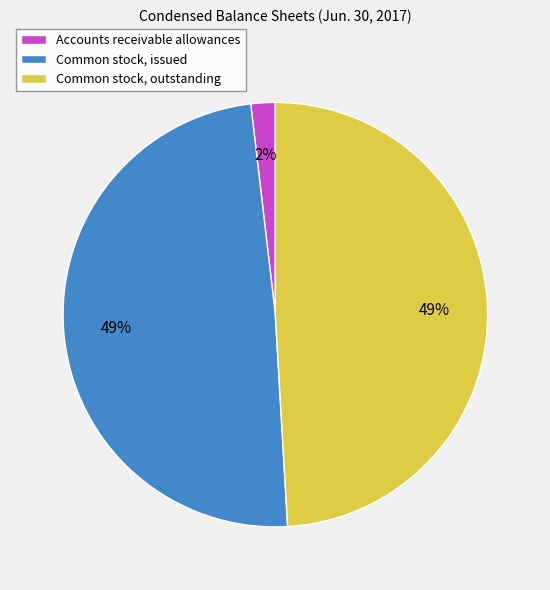

How many slices are in this pie chart?

3